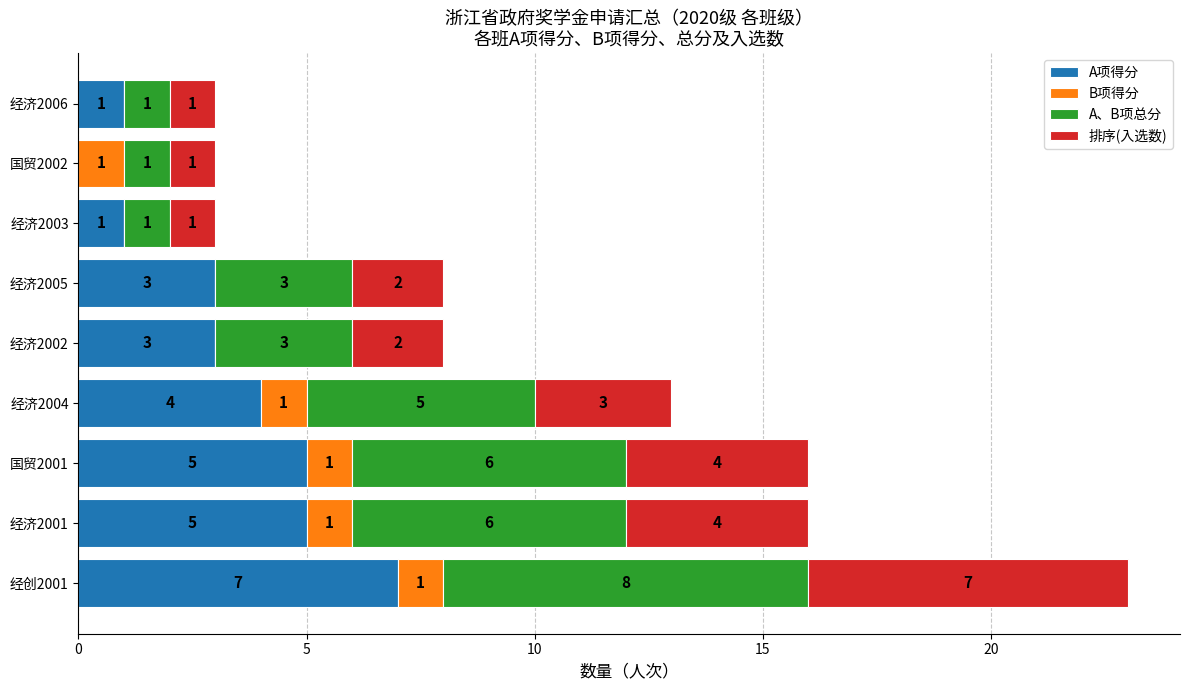

How many data points does each series have?

9